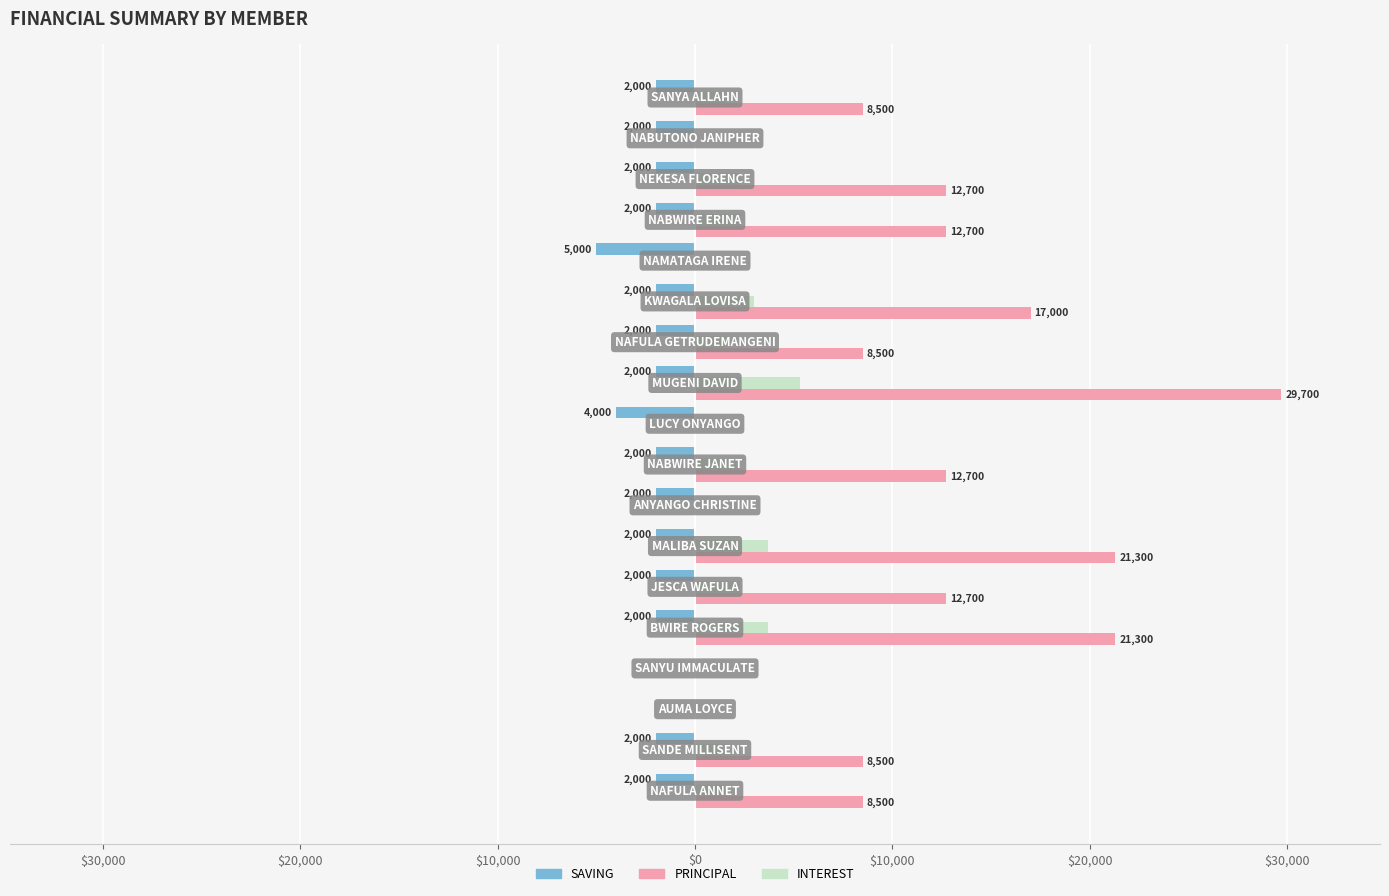

What is the greatest value displayed?

29700